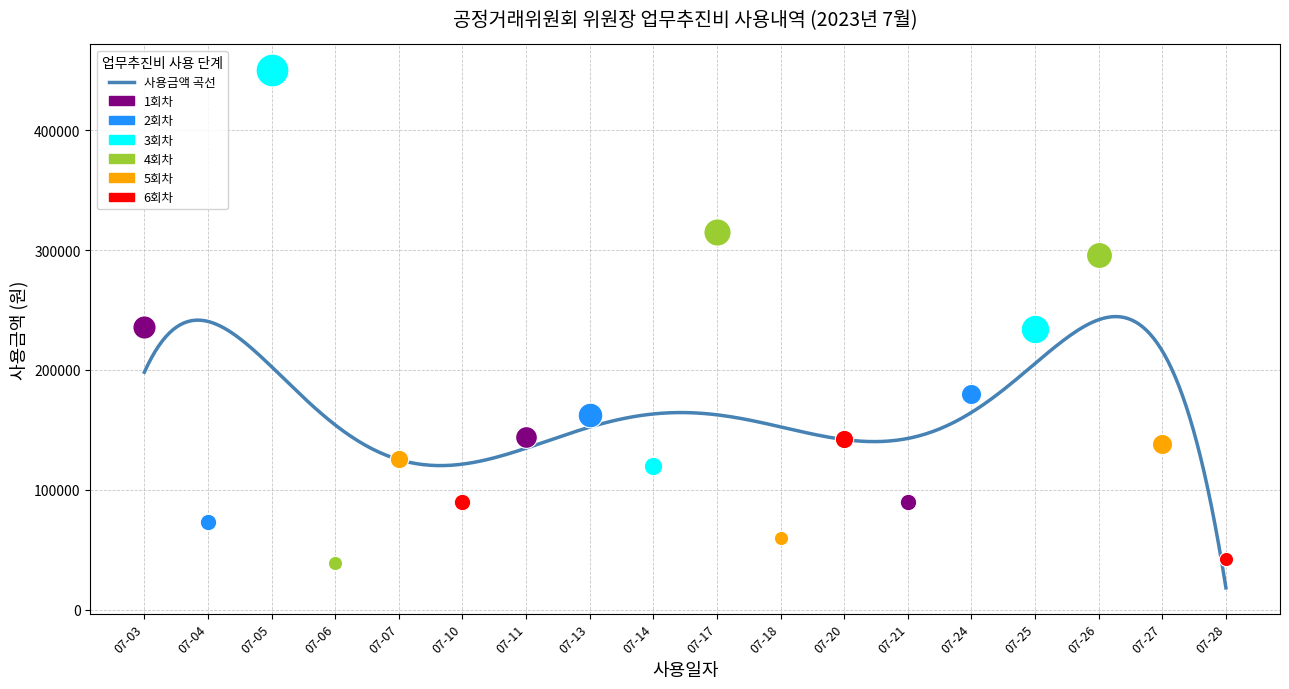

Which series has the largest total across all categories?

사용금액(원)